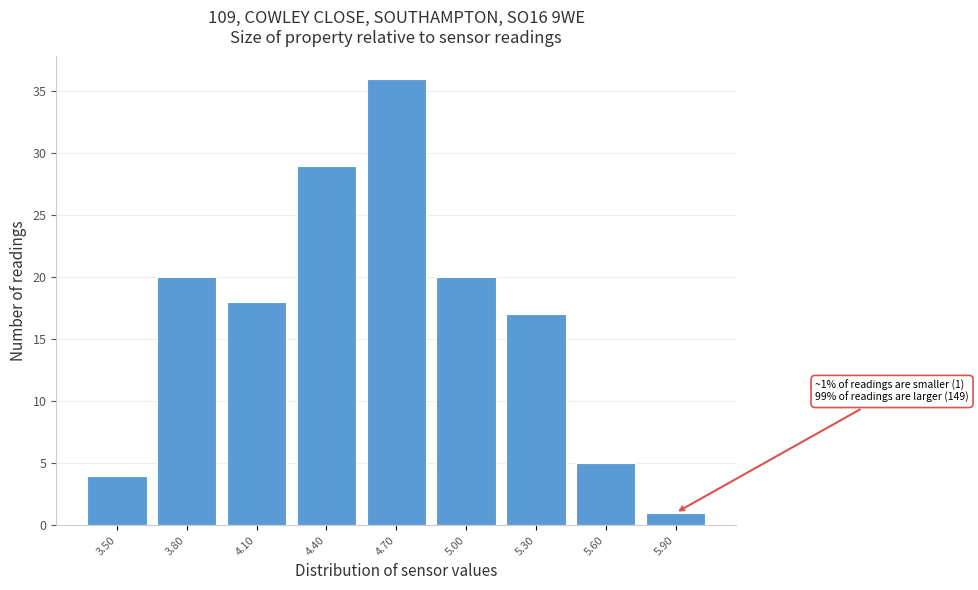

Reading right to left, what are all the values shown in this chart?

5.90=1	5.60=5	5.30=17	5.00=20	4.70=36	4.40=29	4.10=18	3.80=20	3.50=4